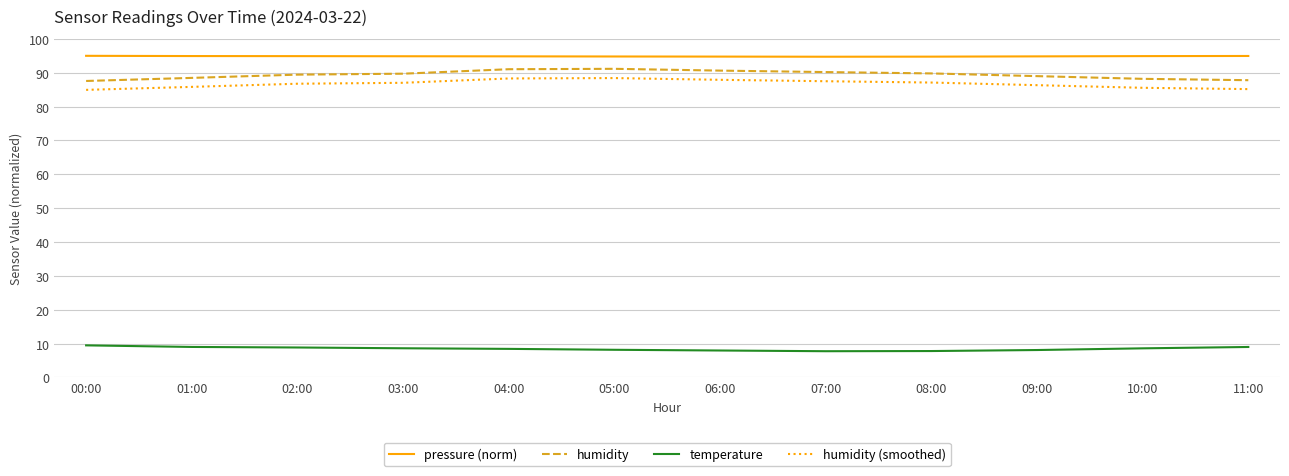

What is the smallest value displayed?

7.8